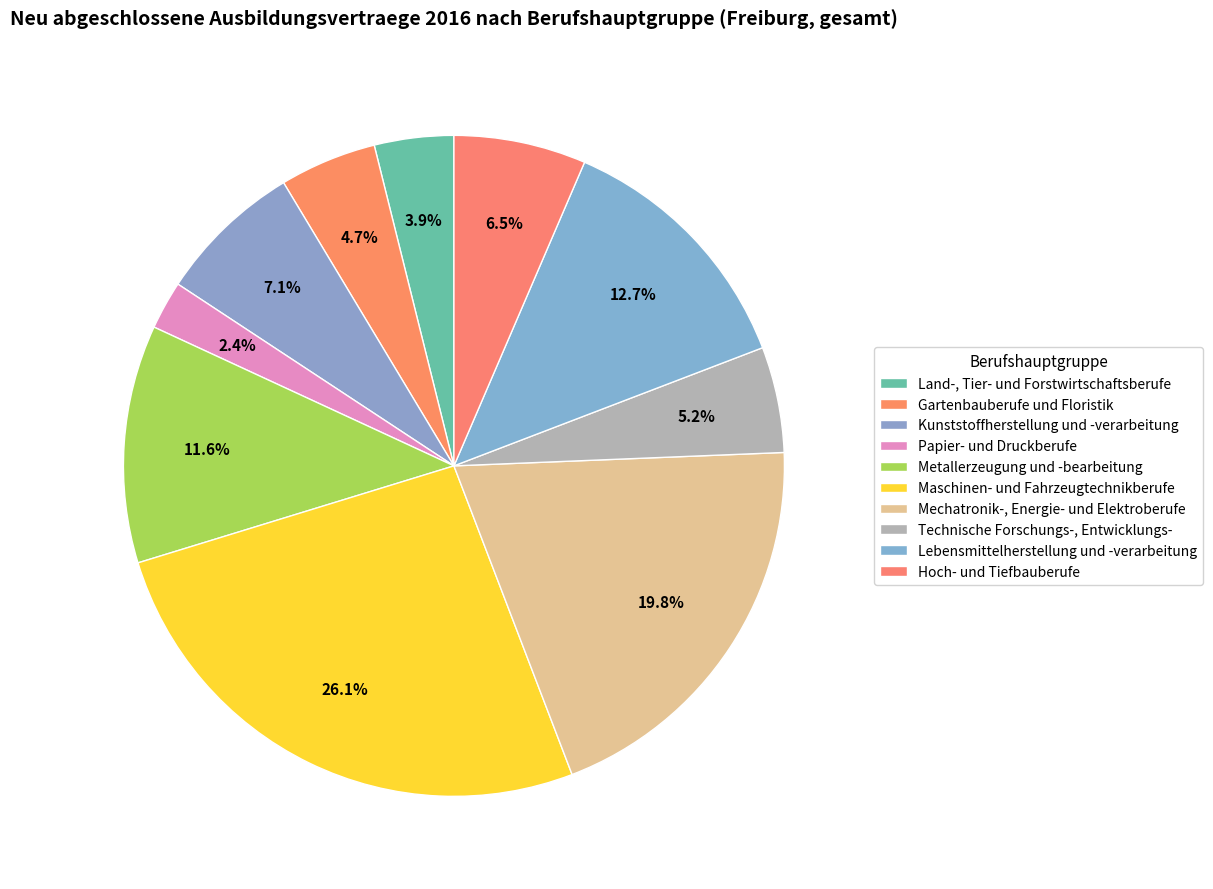

Count the number of slices in the pie.

10